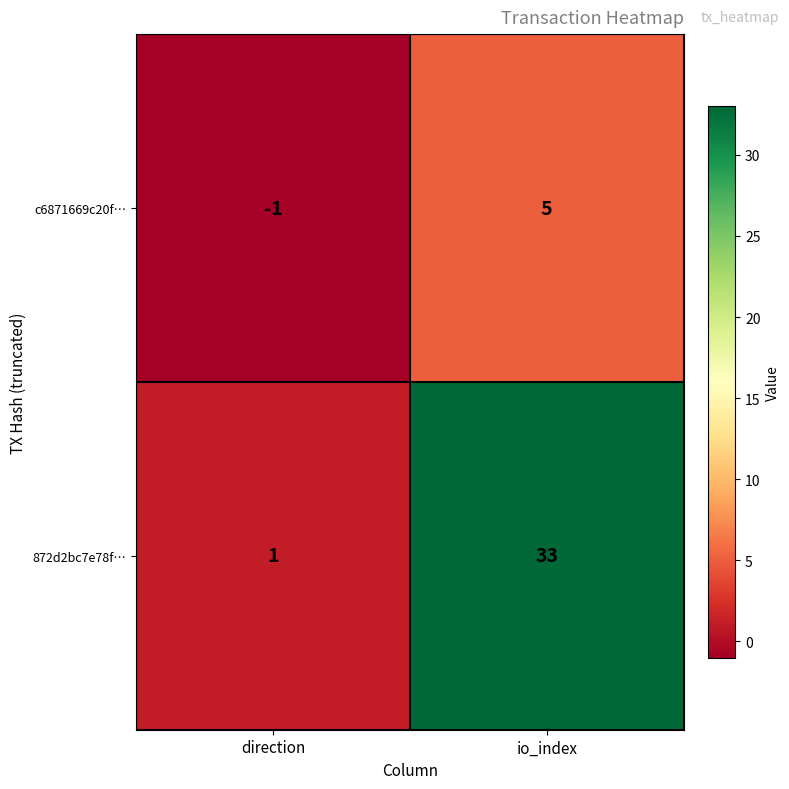

List the labels in order of c6871669c20f… value, largest first.

io_index, direction